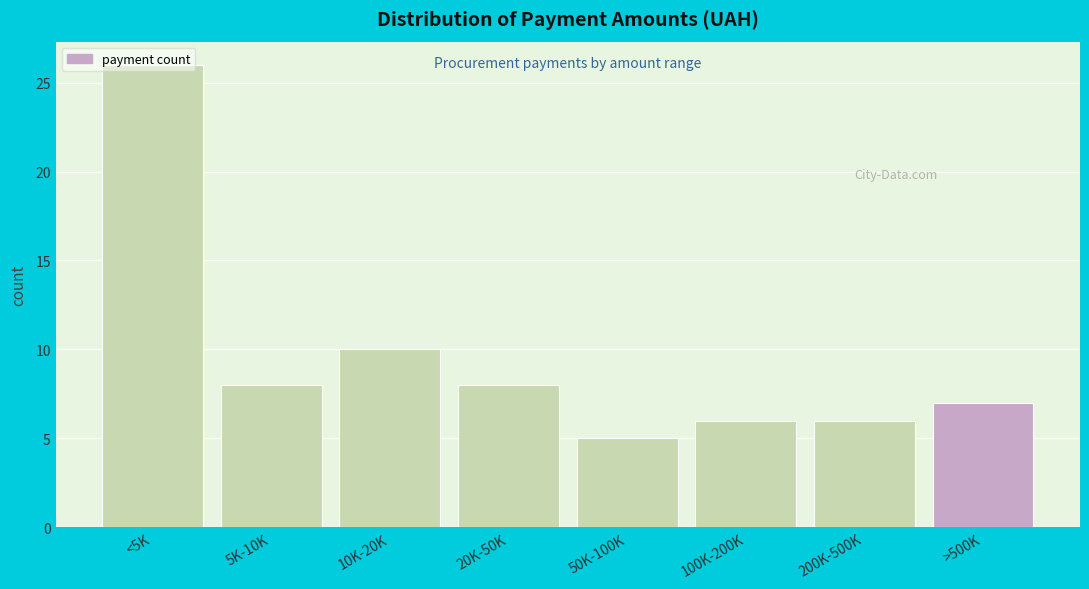

Approximately how many times larger is the value at 200K-500K compared to 50K-100K?

1.2